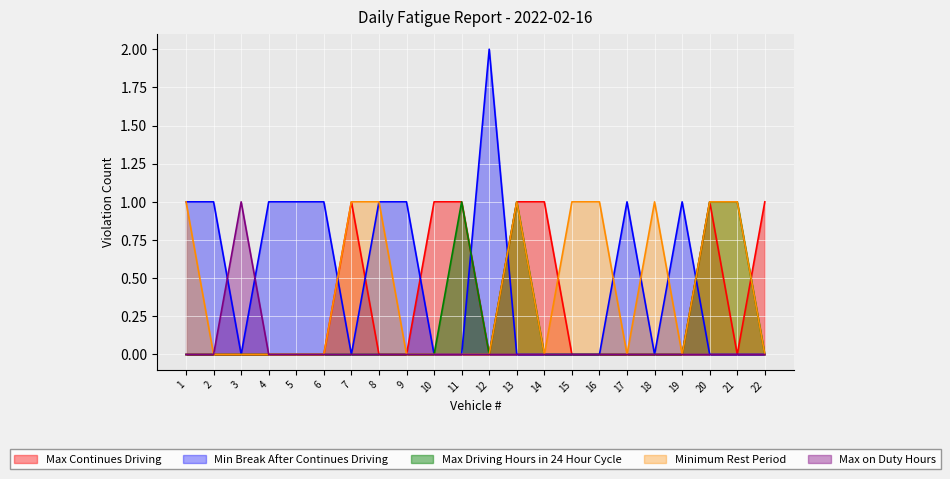

Which has a higher value, 3 or 20?

20